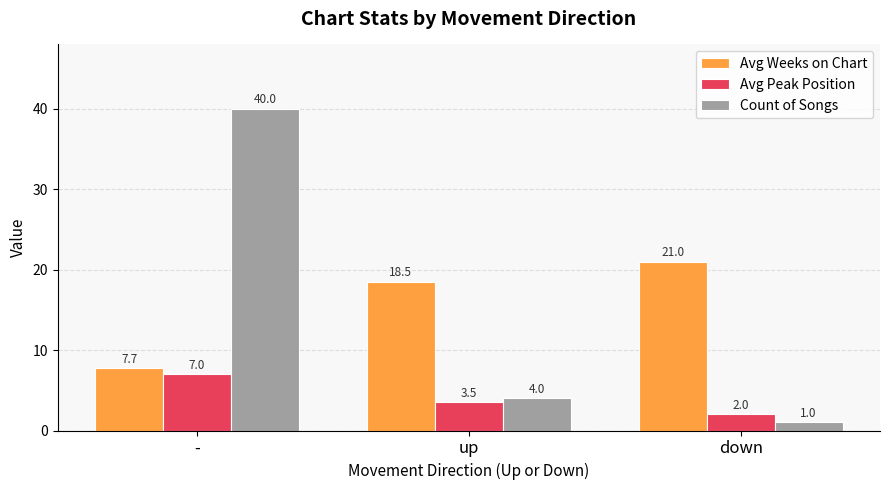

What is the difference between the maximum and minimum values in the Avg Weeks on Chart series?

13.3